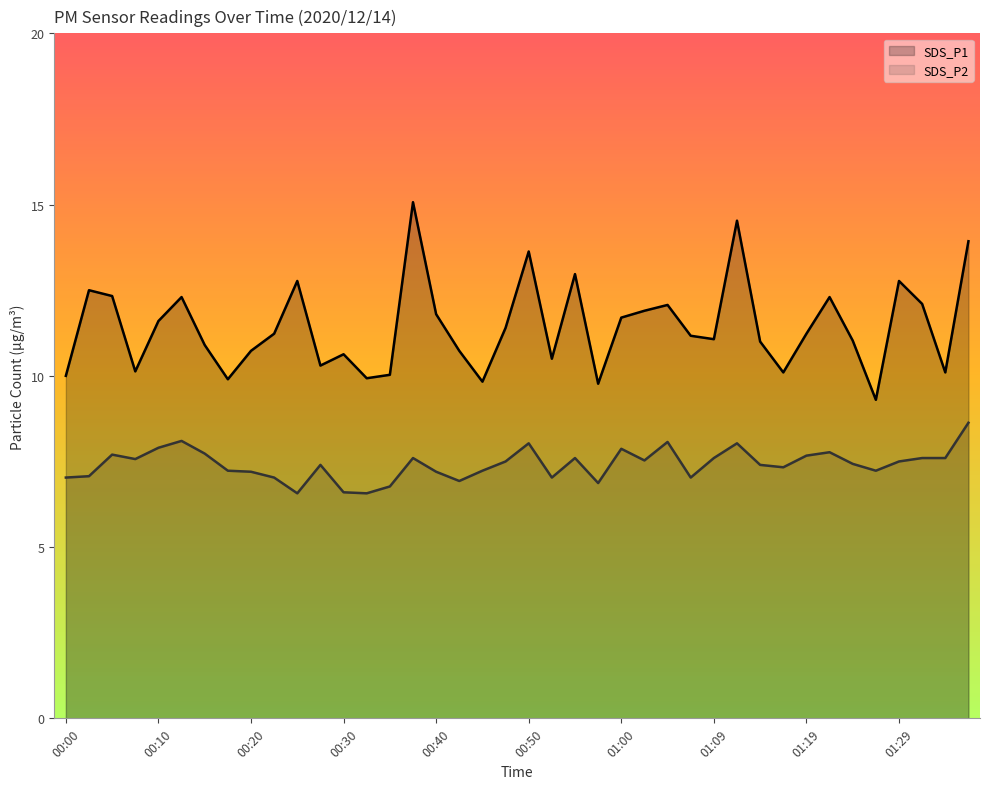

In SDS_P1 (line), how many points are lower than both neighbors (excluding endpoints)?

11